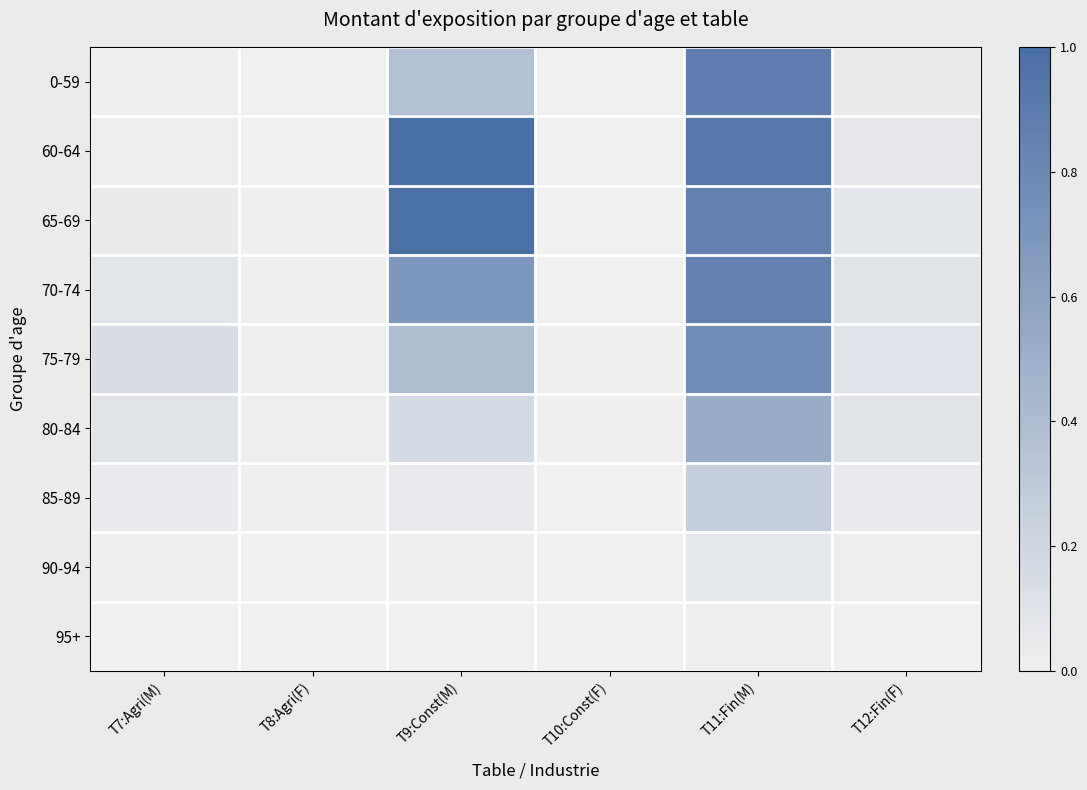

Which series changed the most between T11:Fin(M) and T12:Fin(F)?

60-64